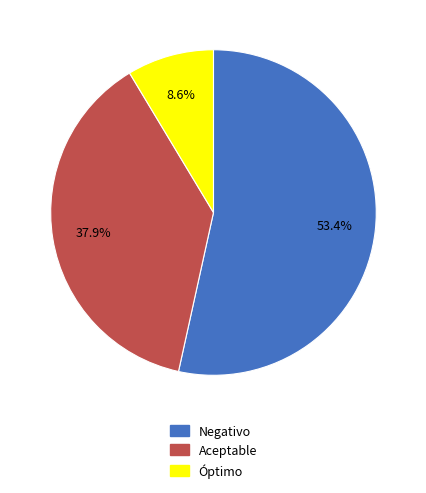

Approximately how many times larger is the value at Negativo compared to Aceptable?

1.4